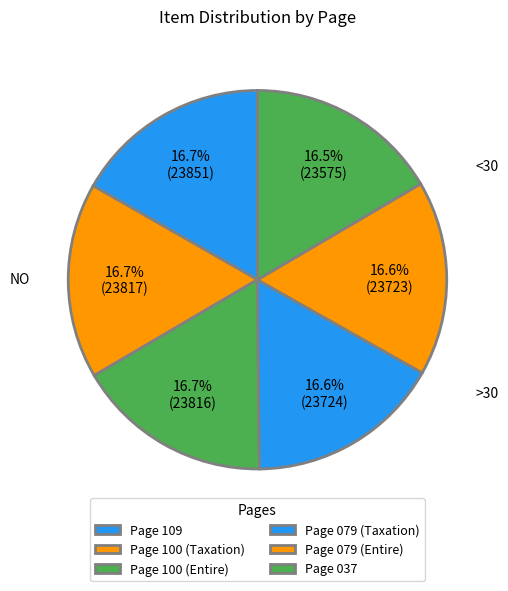

How many segments does this pie chart have?

6